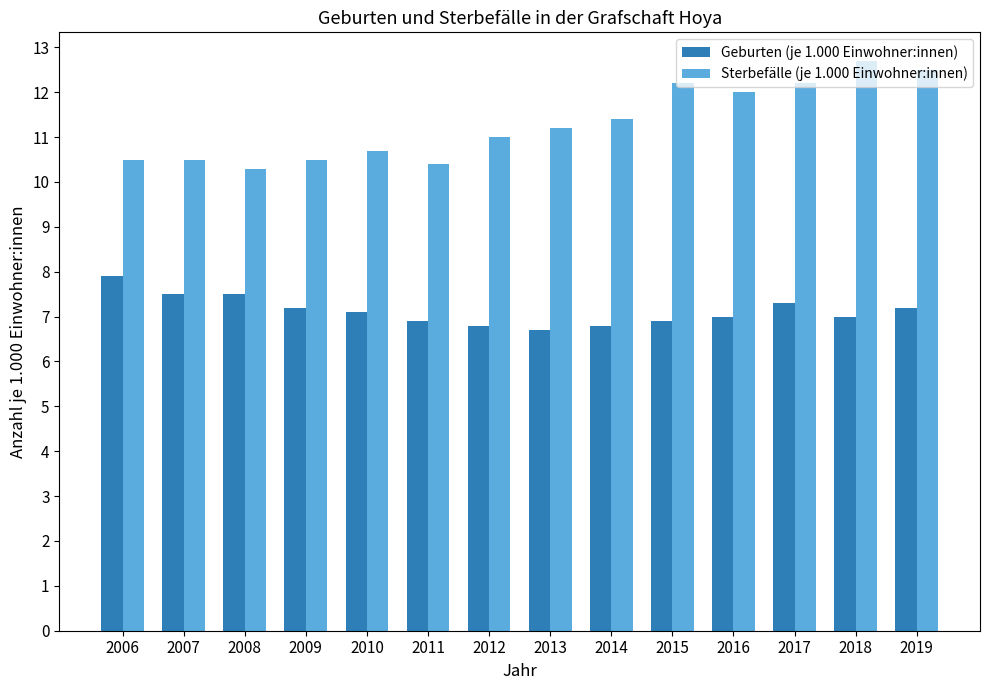

At how many categories does at least one series exceed 10?

14